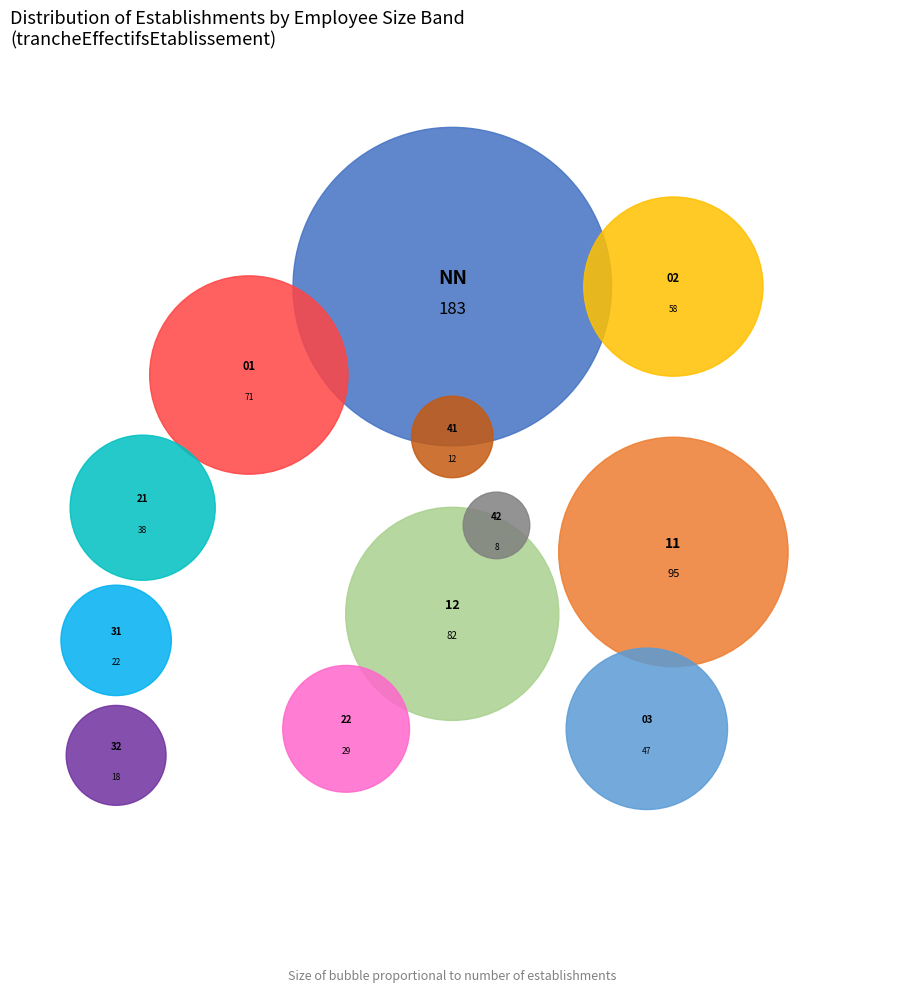

To the nearest percent, what is the difference between the 03 and 02 slice percentages?

2%